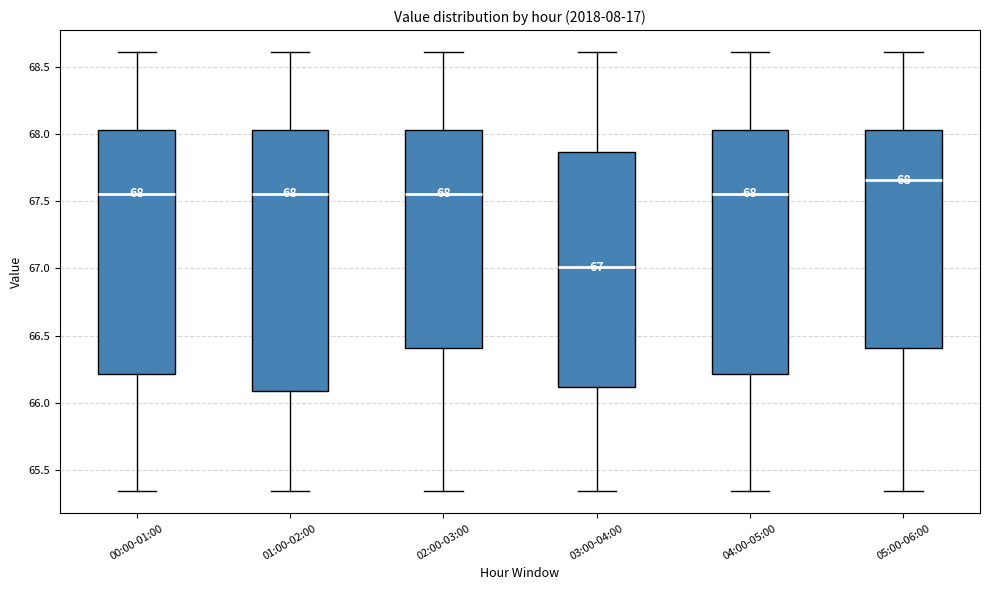

Which box has the lowest median line?

03:00-04:00